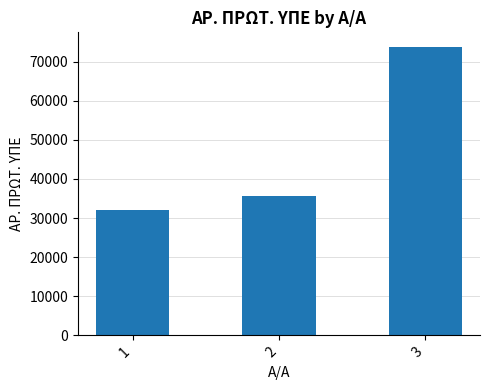

Between 1 and 3, which is larger?

3